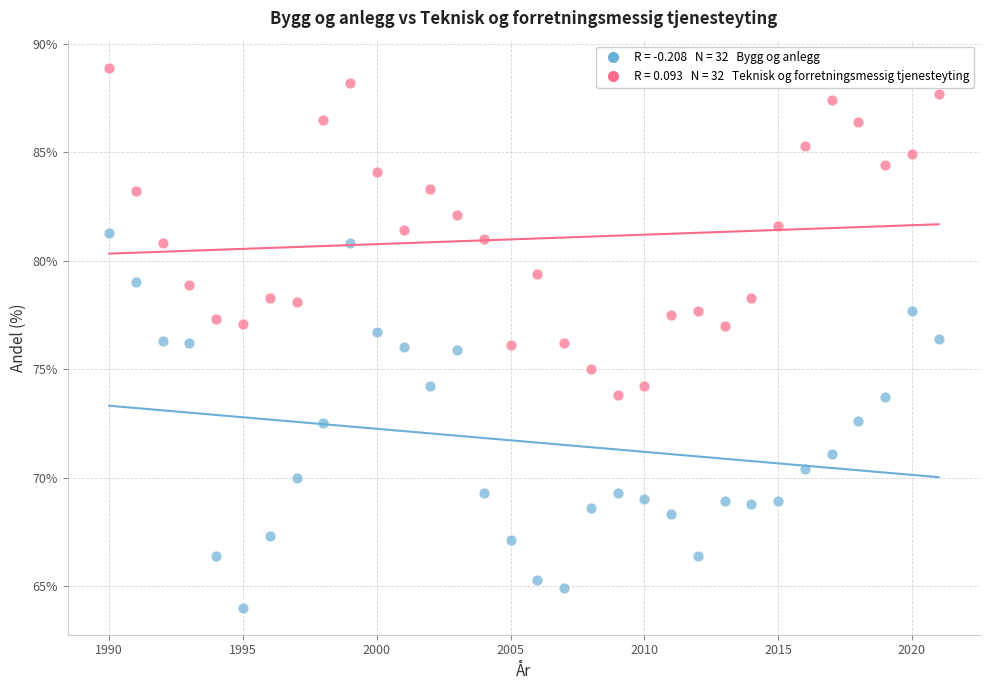

Across all data points, what is the range of X values (max minus min)?

31.0